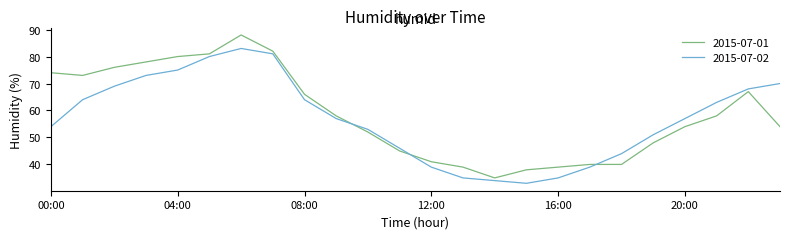

True or false: 2015-07-01 and 2015-07-02 intersect in this chart.

True